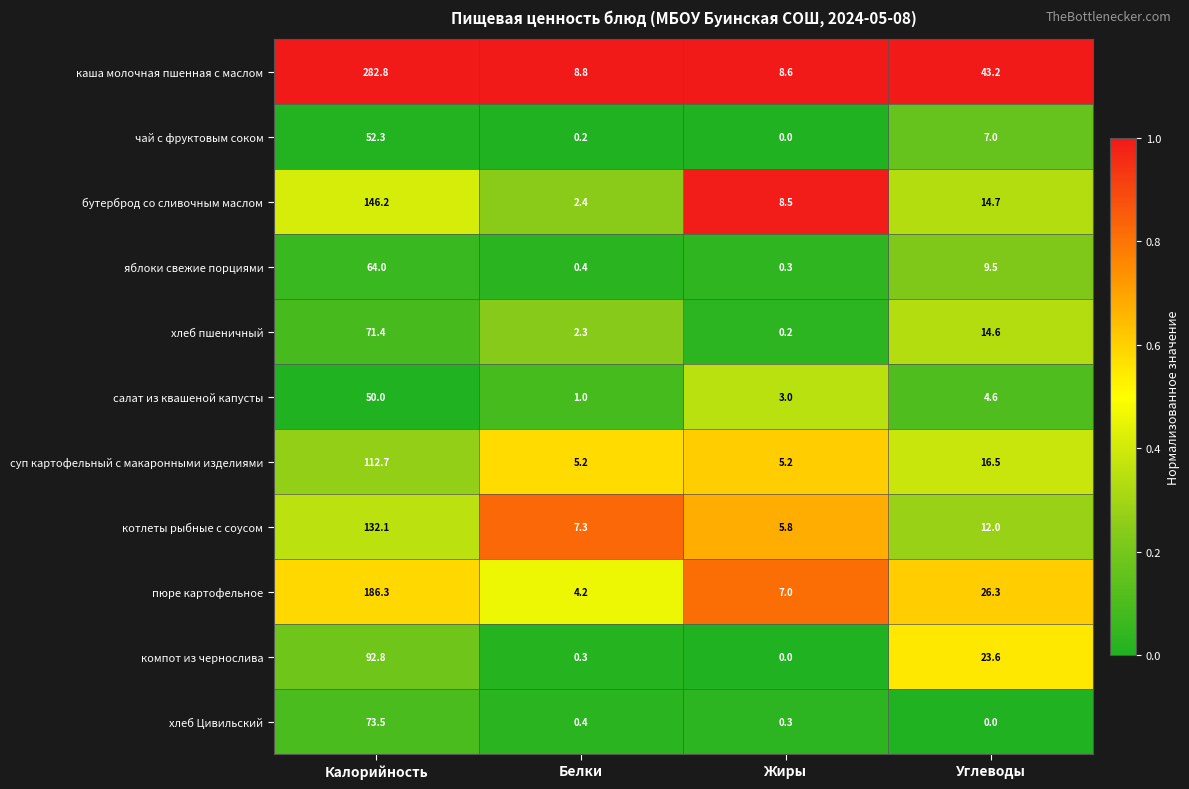

Which category has the highest value in the хлеб пшеничный series?

Калорийность